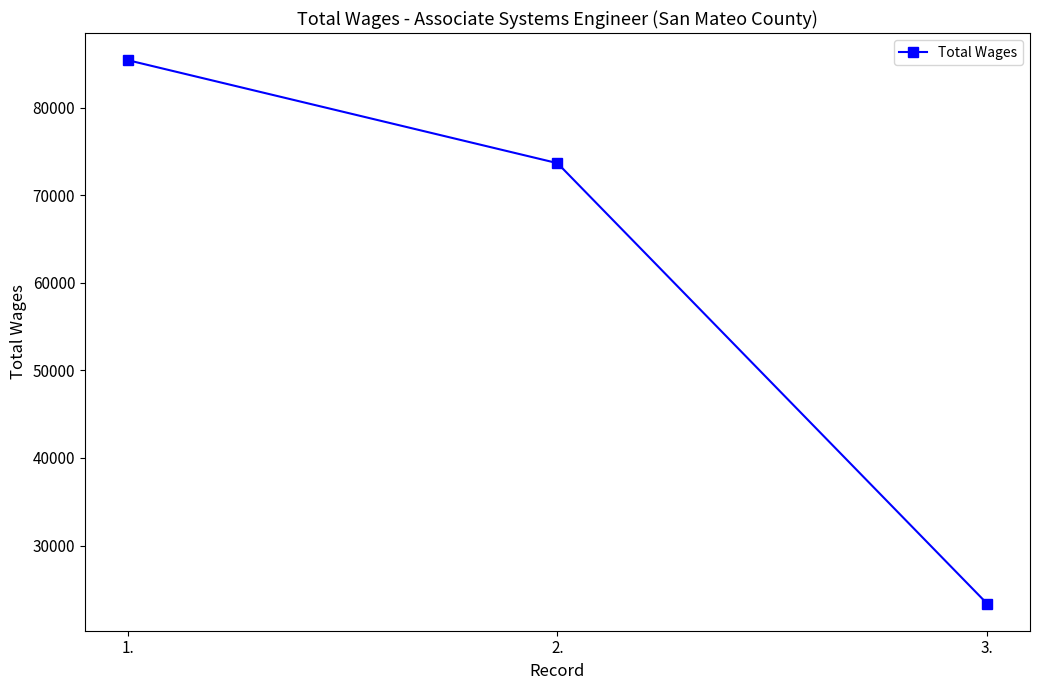

How many lines are shown in the chart?

1